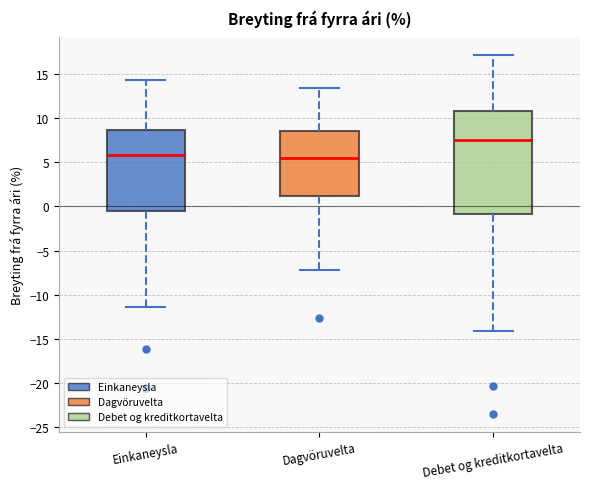

Where does the lower whisker of the box for Dagvöruvelta end on the y-axis? The values are not printed on the chart, so give them approximately, as read against the axis.

-7.0